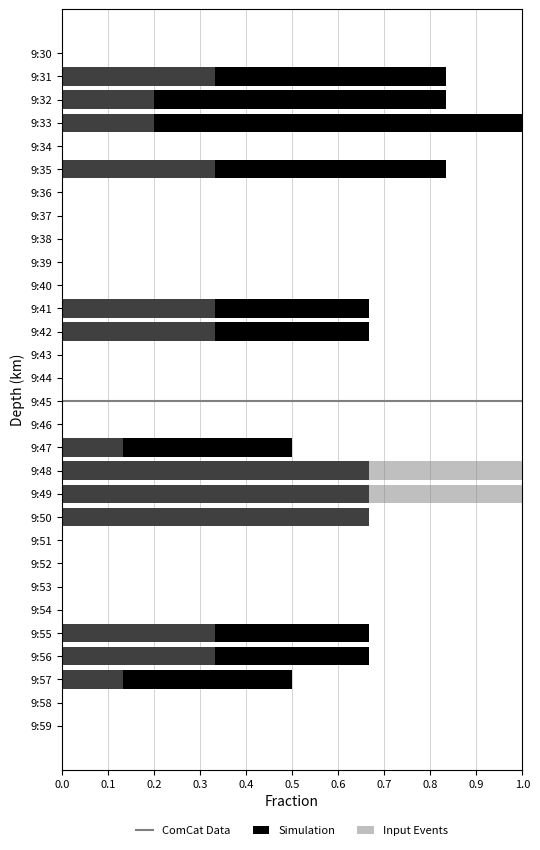

Count the values in the range 0 to 1.

30